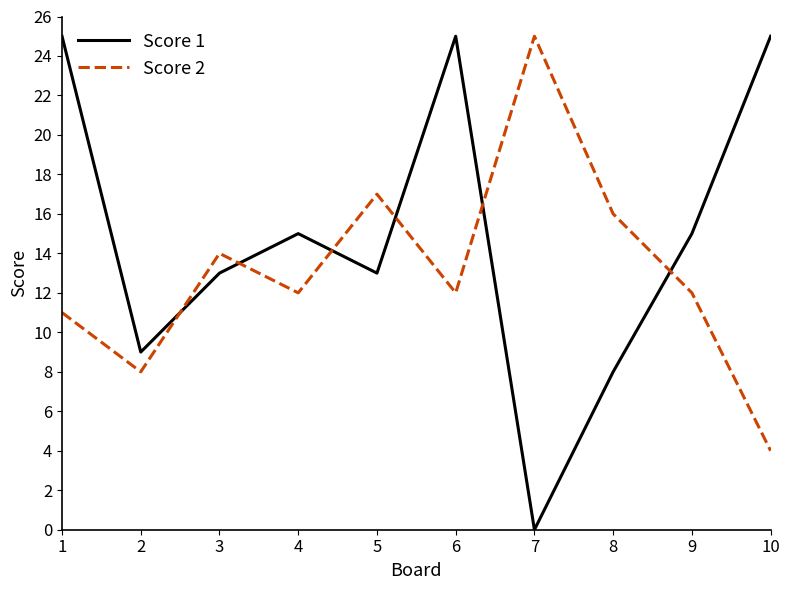

Reading left to right, transcribe all the data shown in this chart.

Score 1: 25	9	13	15	13	25	0	8	15	25
Score 2: 11	8	14	12	17	12	25	16	12	4